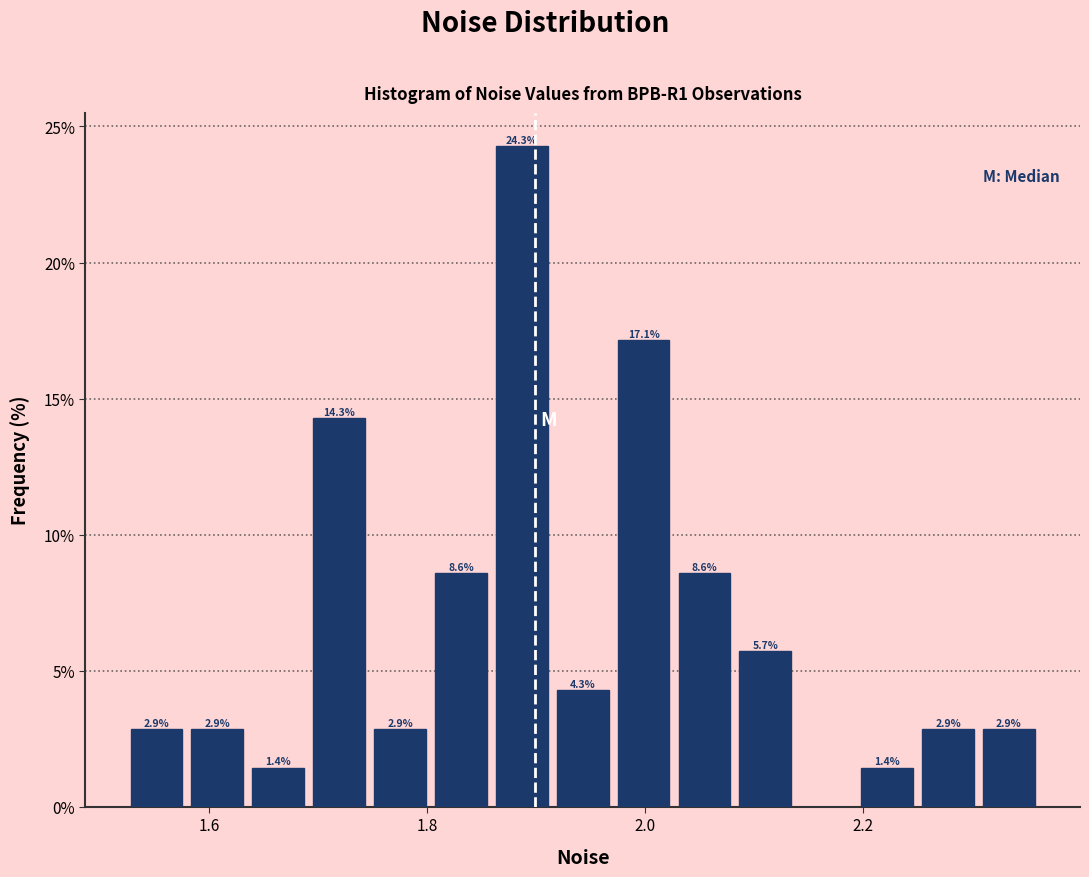

Around what value on the x-axis is the tallest bar? Give the approximate position of its centre, as read against the axis.

1.88